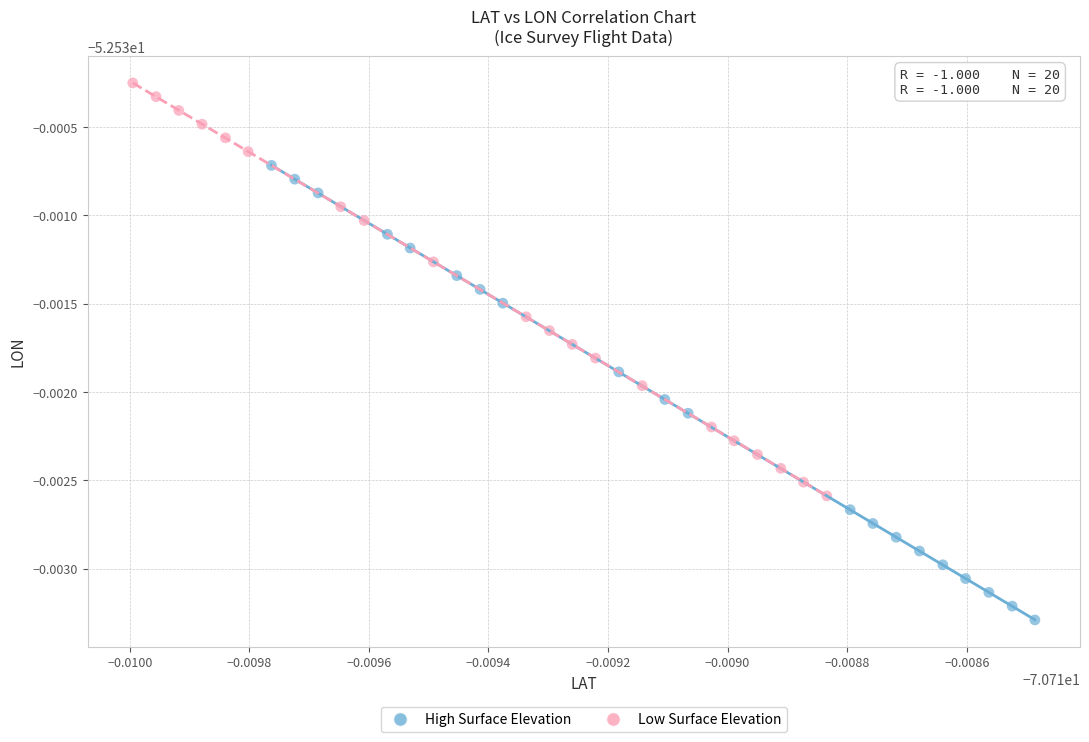

Which series reaches the maximum Y coordinate?

Low Surface Elevation